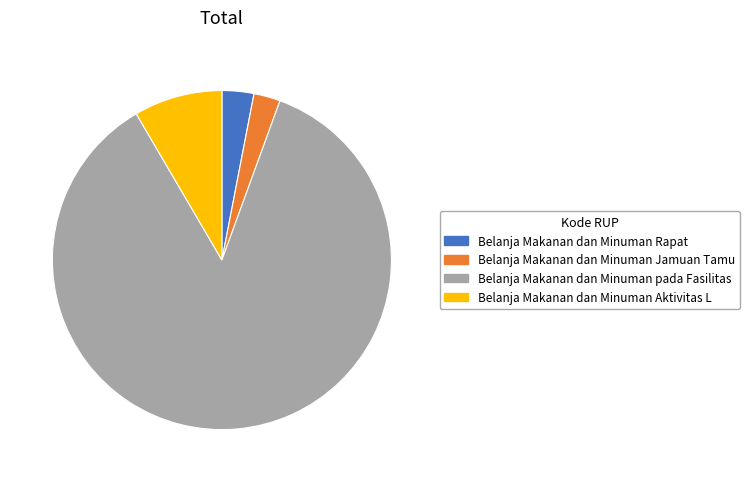

What is the ratio of the value at Belanja Makanan dan Minuman pada Fasilitas to the value at Belanja Makanan dan Minuman Aktivitas L?

10.2